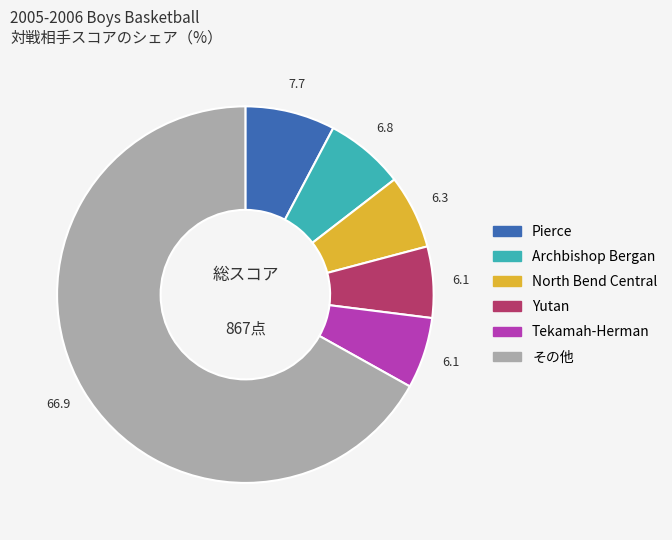

Is there any slice that represents more than half of the pie?

Yes